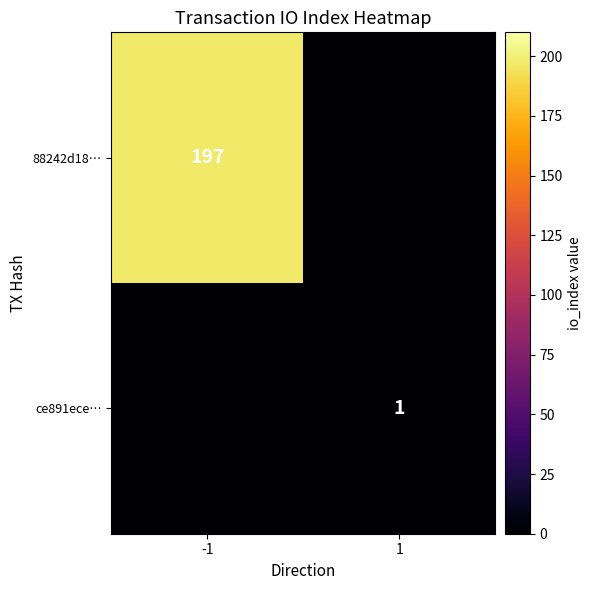

The value of 88242d18… at -1 is 197. True or false?

True